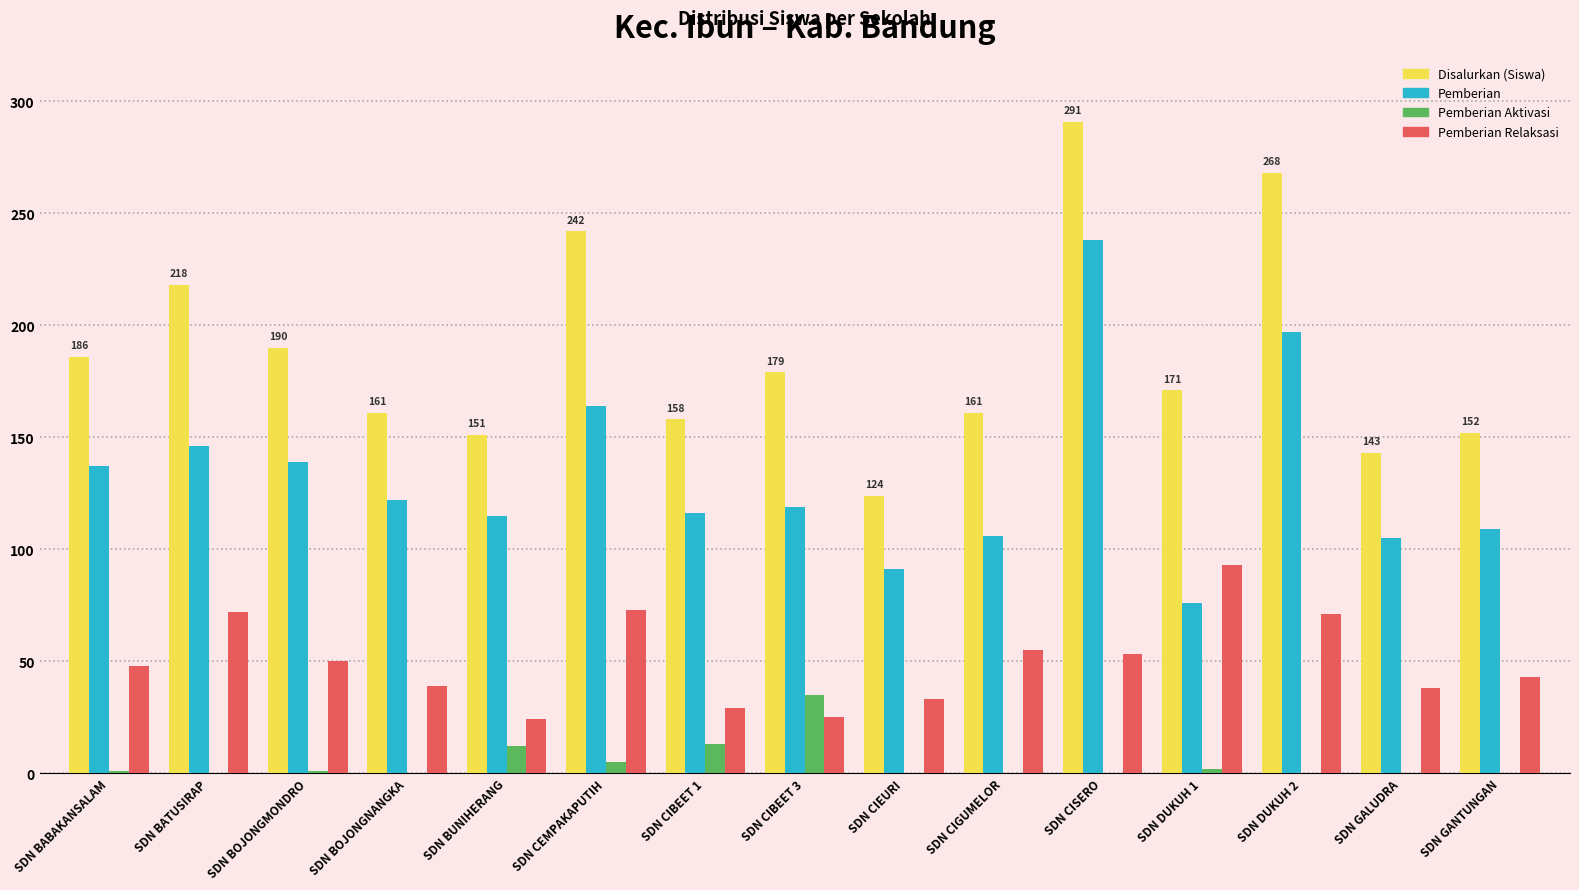

Which series has the largest total across all categories?

Disalurkan (Siswa)